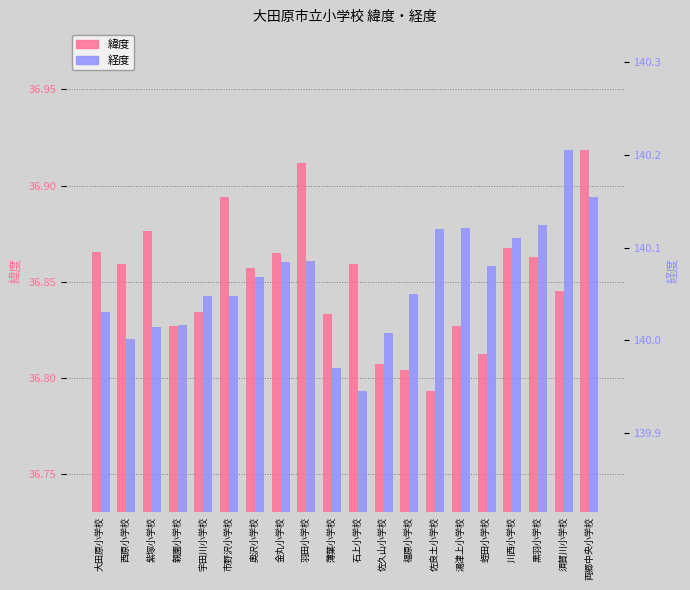

What is the spread (max minus min) of values at 佐良土小学校?

103.3